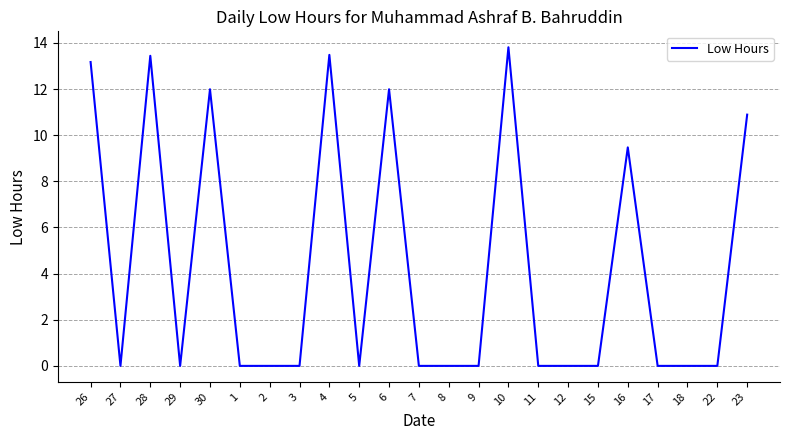

Which has a higher value, 27 or 26?

26